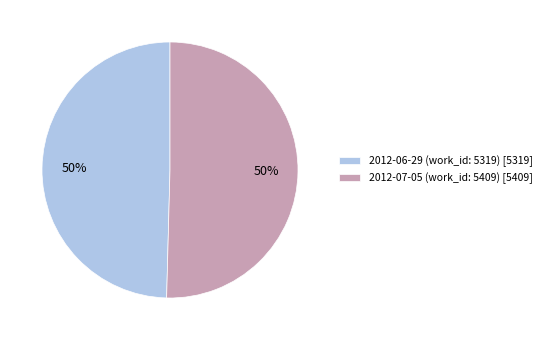

What percentage is the 2012-06-29 (work_id: 5319) [5319] slice, to the nearest percent?

50%